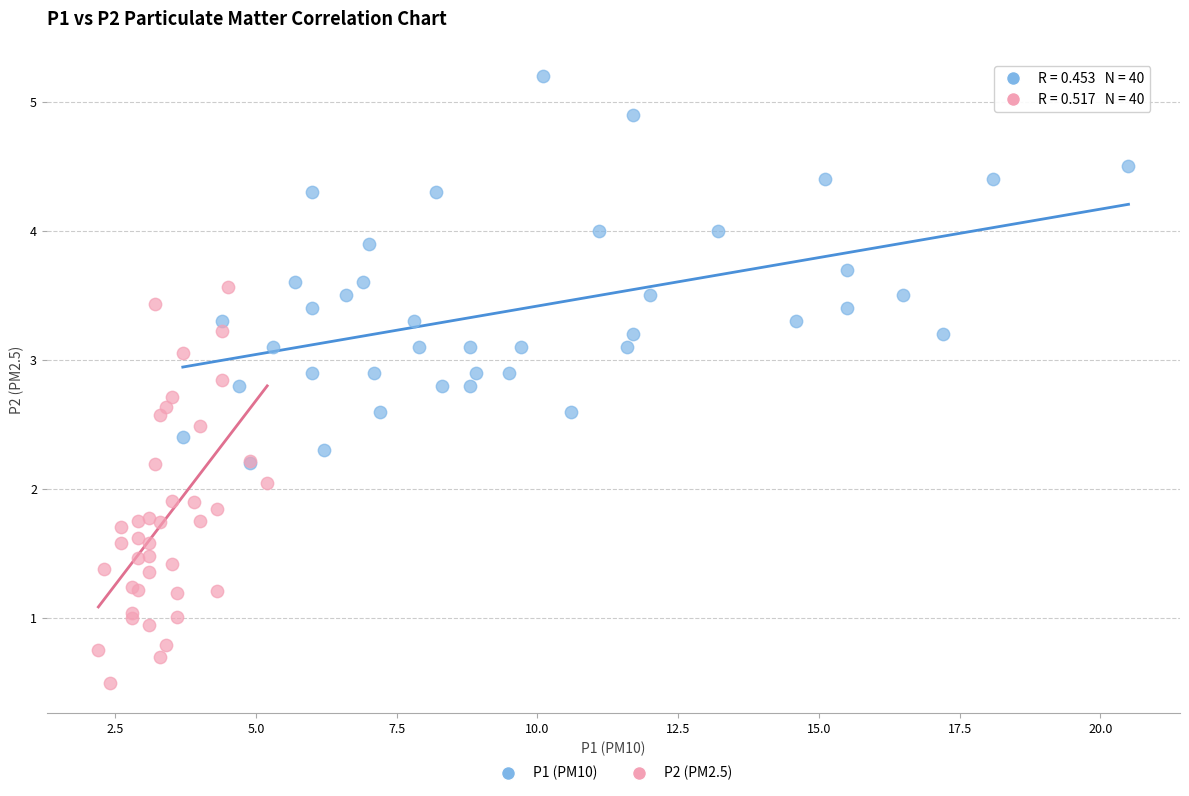

Which series reaches the maximum Y coordinate?

P1 (PM10)